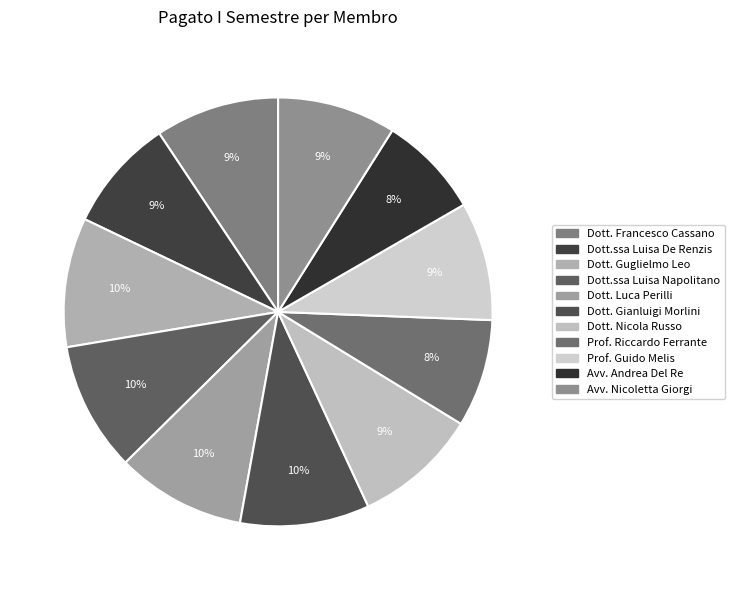

What percentage is NOT represented by Prof. Guido Melis?

91.1%